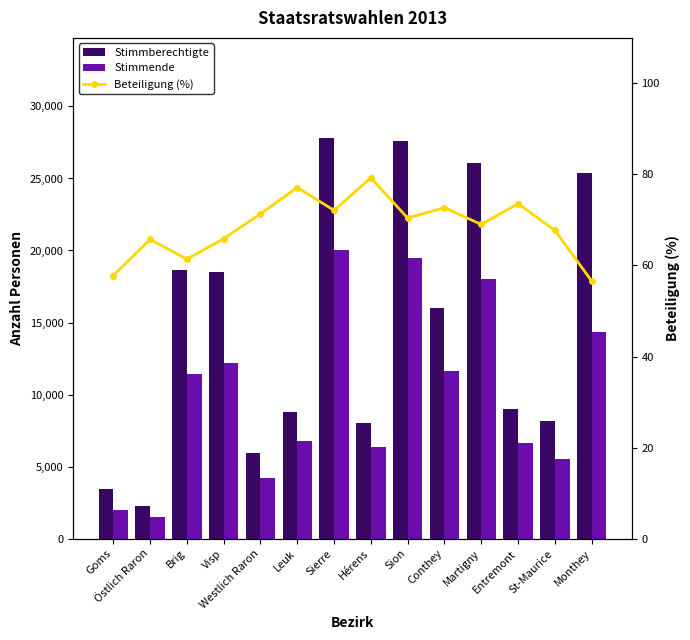

Between Entremont and Martigny, which is larger?

Martigny